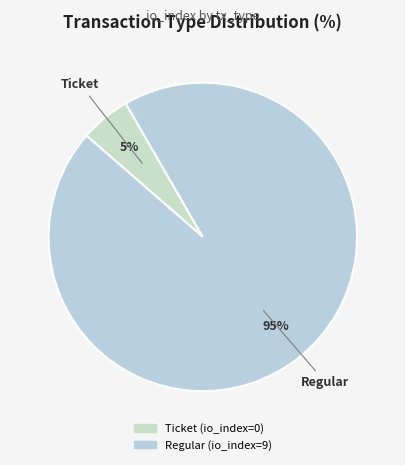

To the nearest percent, what is the average slice percentage?

50%